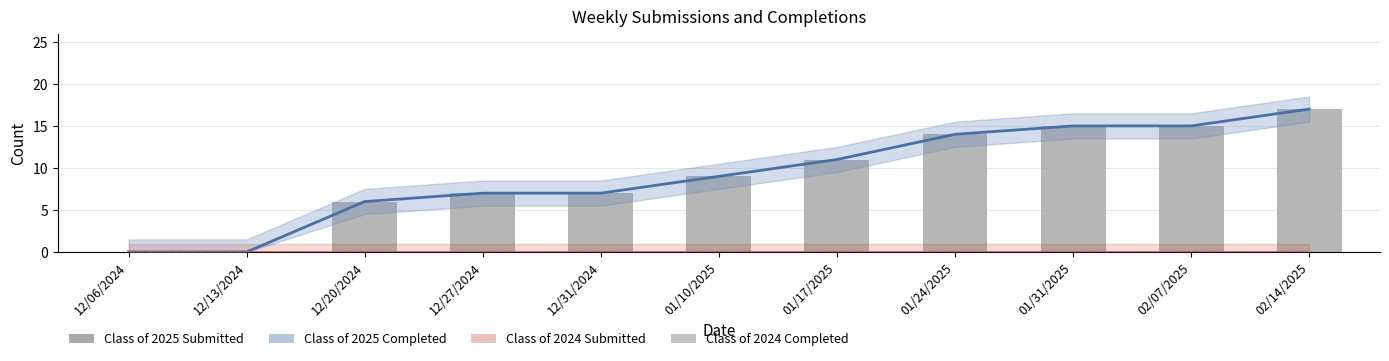

Are the bars horizontal?

No